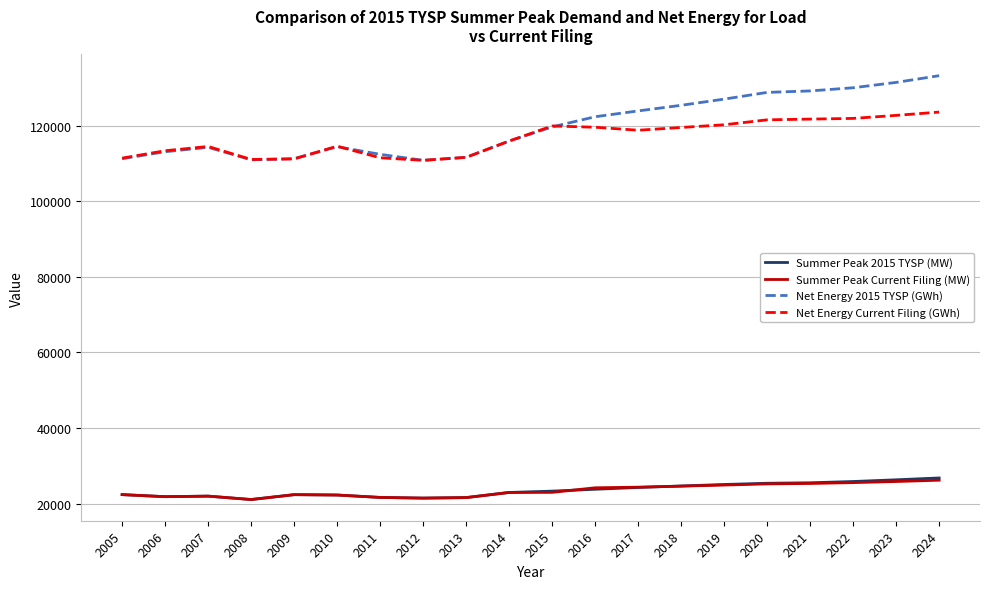

What is the greatest value displayed?

133276.0